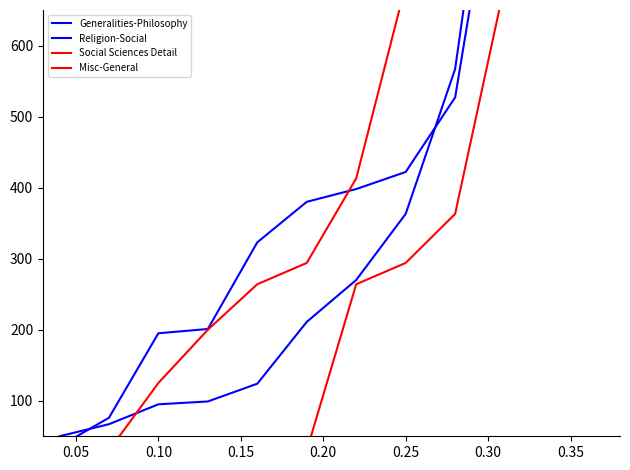

After their last crossing, which series has the higher values: Social Sciences Detail or Generalities-Philosophy?

Generalities-Philosophy